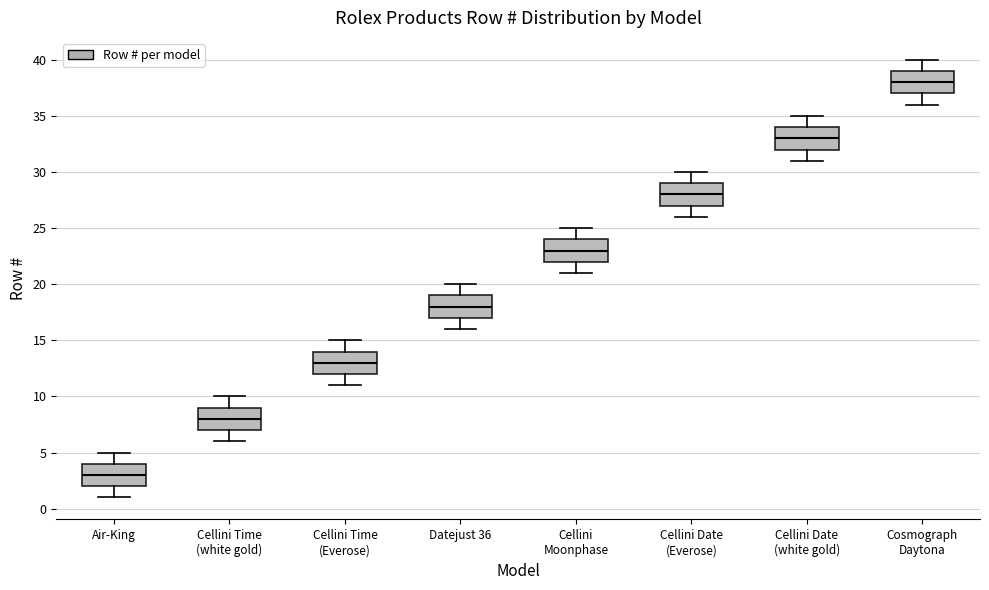

Reading left to right, read every box against the y-axis: the position of its median line, the range the box covers, and the ends of its whiskers. The values are not printed on the chart, so give them approximately, as read against the axis.

Air-King: median 3, box 2 to 4, whiskers 1 to 5
Cellini Time (white gold): median 8, box 7 to 9, whiskers 6 to 10
Cellini Time (Everose): median 13, box 12 to 14, whiskers 11 to 15
Datejust 36: median 18, box 17 to 19, whiskers 16 to 20
Cellini Moonphase: median 23, box 22 to 24, whiskers 21 to 25
Cellini Date (Everose): median 28, box 27 to 29, whiskers 26 to 30
Cellini Date (white gold): median 33, box 32 to 34, whiskers 31 to 35
Cosmograph Daytona: median 38, box 37 to 39, whiskers 36 to 40